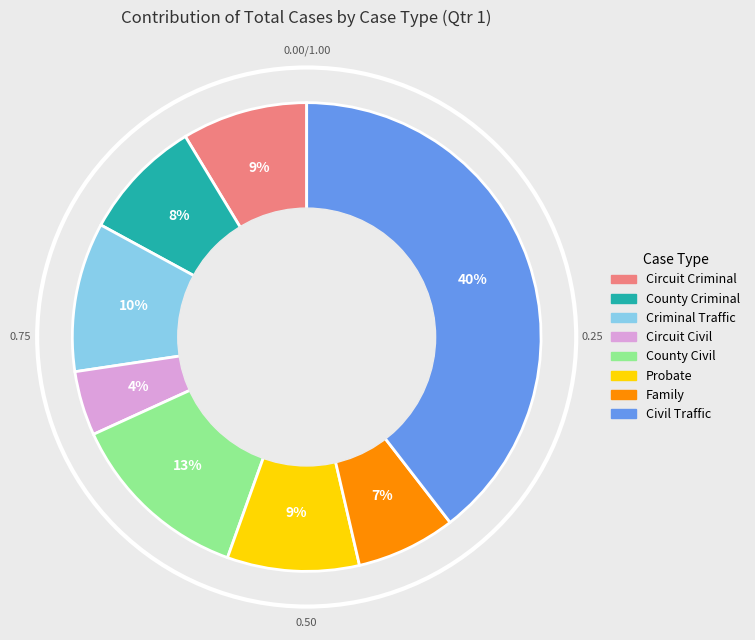

Is there any slice that represents more than half of the pie?

No